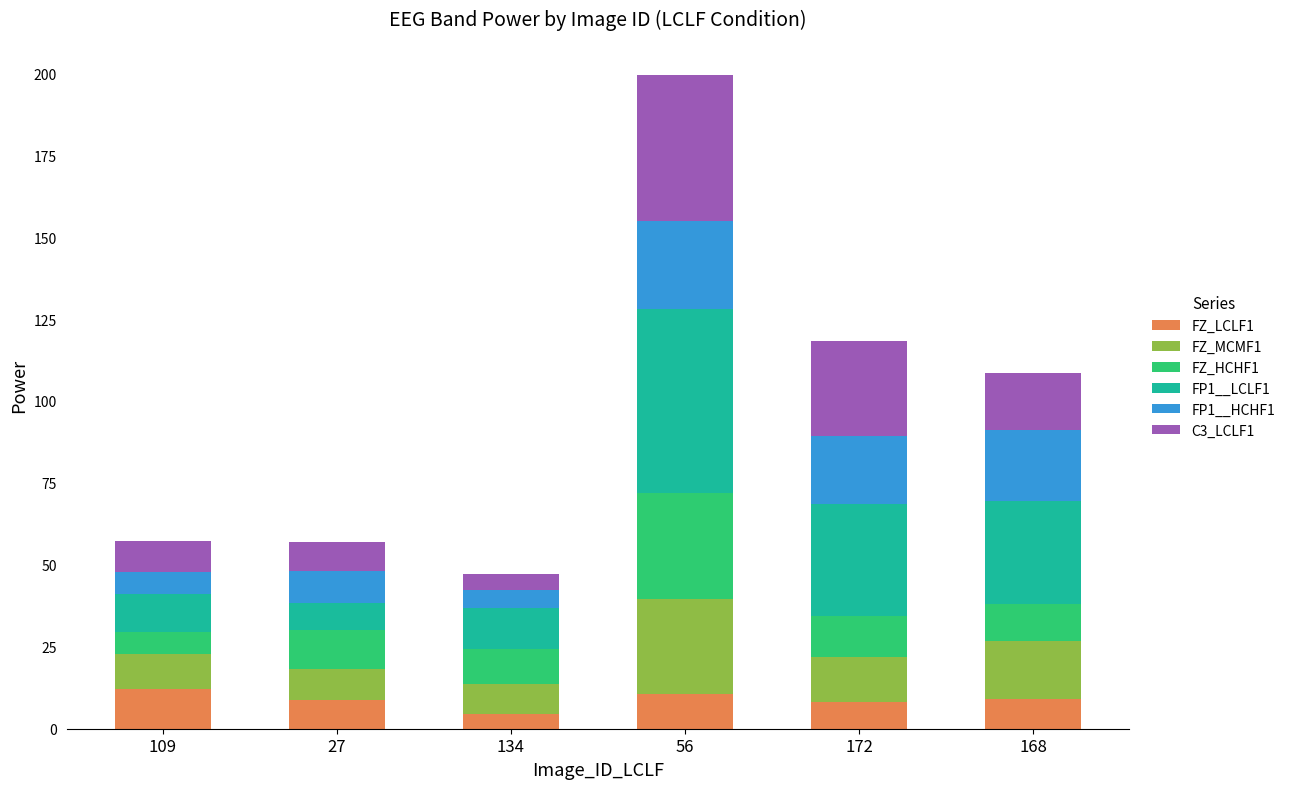

The FZ_LCLF1 series shows 17.5 at 56. True or false?

False